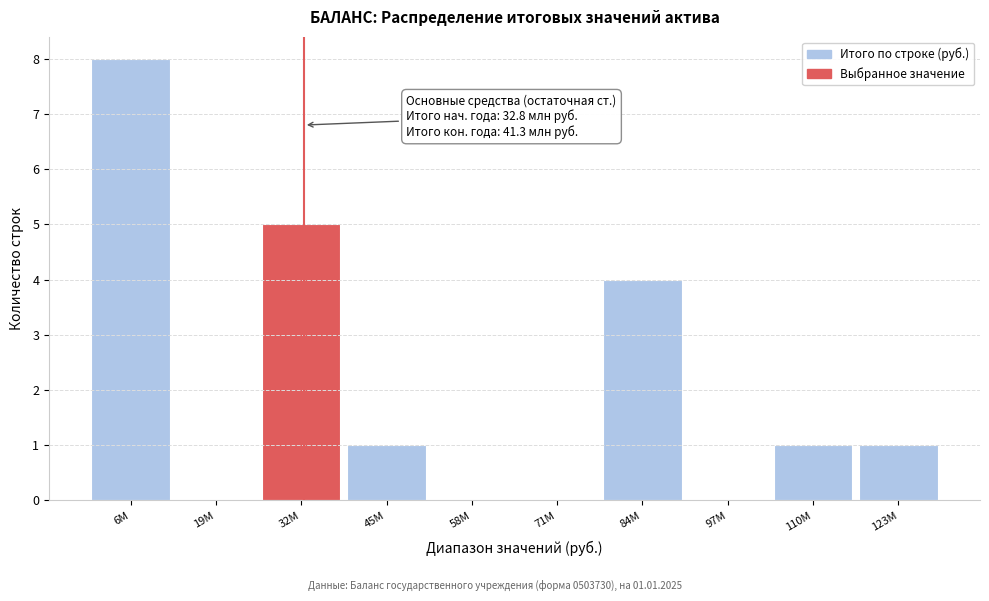

Reading right to left, list all the values displayed in this chart.

123М=1	110М=1	97М=0	84М=4	71М=0	58М=0	45М=1	32М=5	19М=0	6М=8